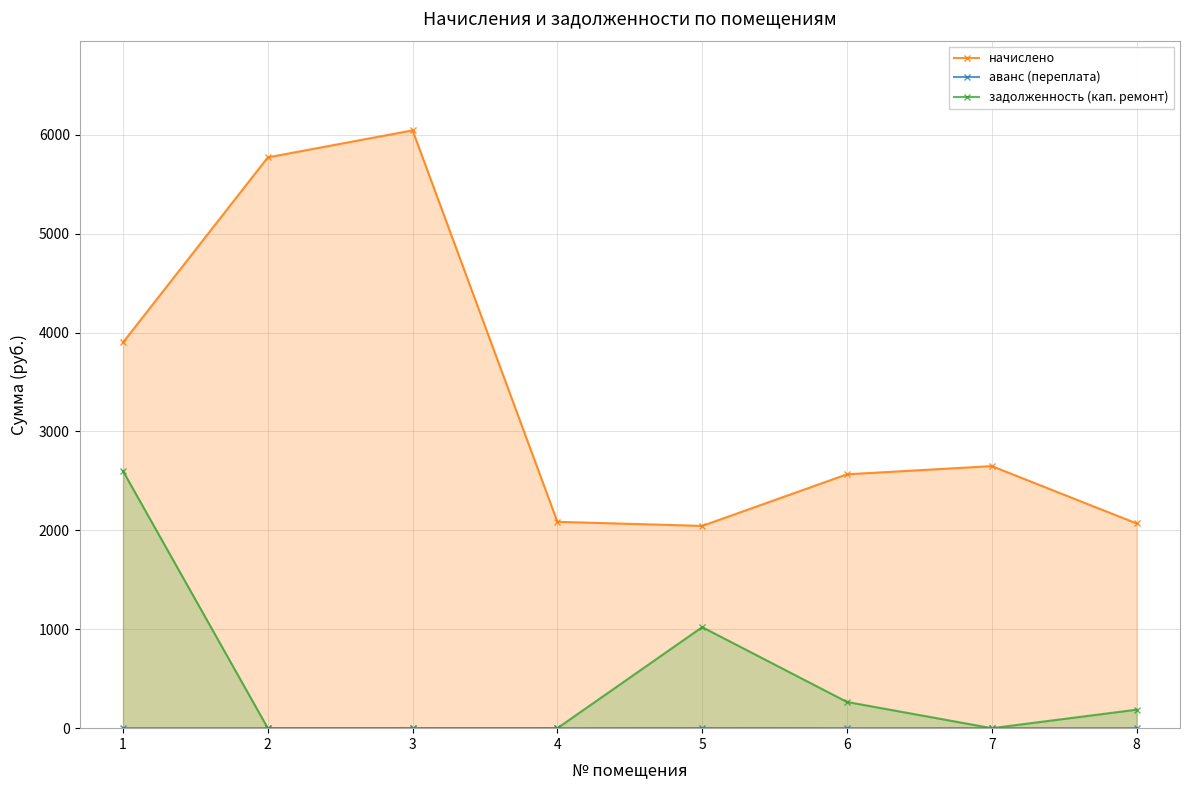

At which label does задолженность (кап. ремонт) reach its minimum?

2